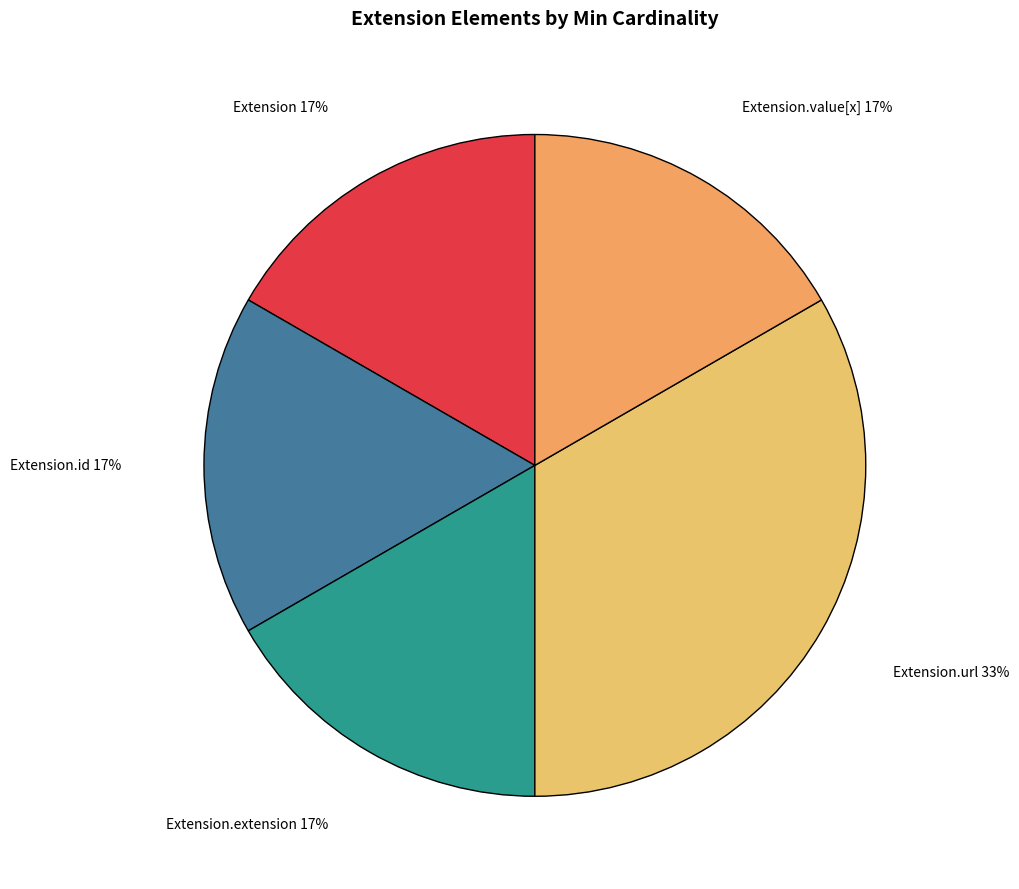

Which slice is the smallest?

Extension